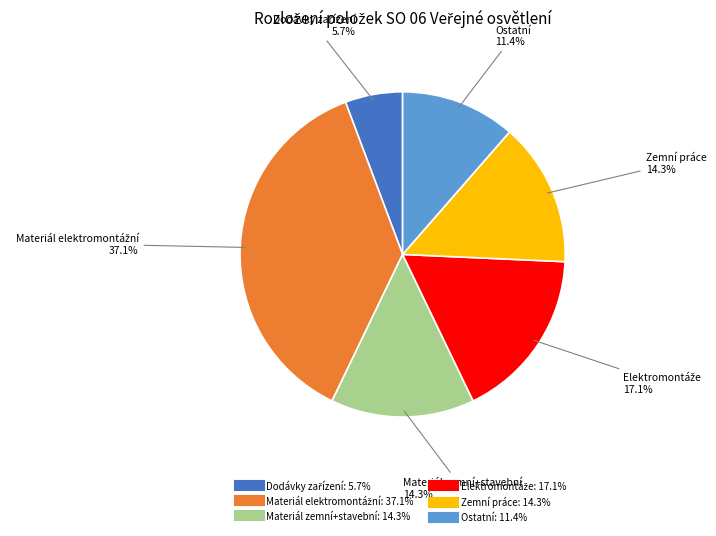

Count the number of slices in the pie.

6